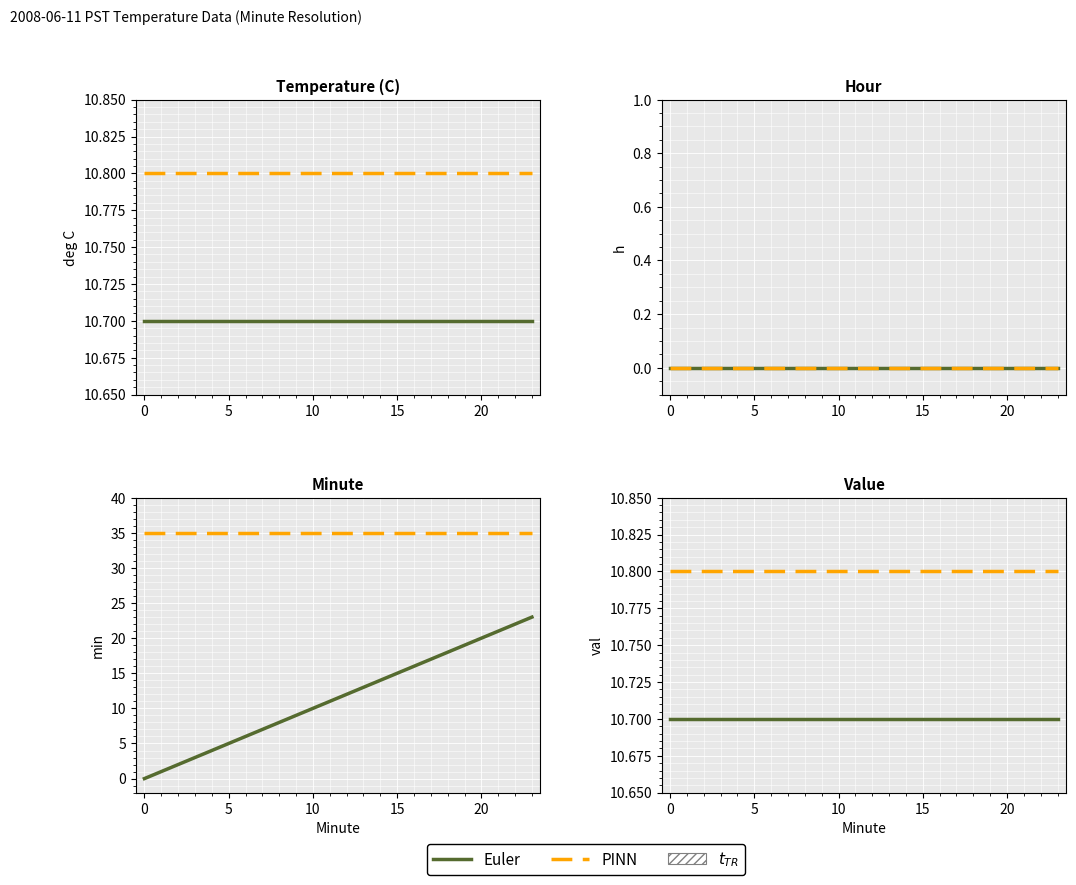

Reading left to right, what are all the values shown in this chart?

Euler: 10.7	10.7	10.7	10.7	10.7	10.7	10.7	10.7	10.7	10.7	10.7	10.7	10.7	10.7	10.7	10.7	10.7	10.7	10.7	10.7	10.7	10.7	10.7	10.7
PINN: 10.8	10.8	10.8	10.8	10.8	10.8	10.8	10.8	10.8	10.8	10.8	10.8	10.8	10.8	10.8	10.8	10.8	10.8	10.8	10.8	10.8	10.8	10.8	10.8